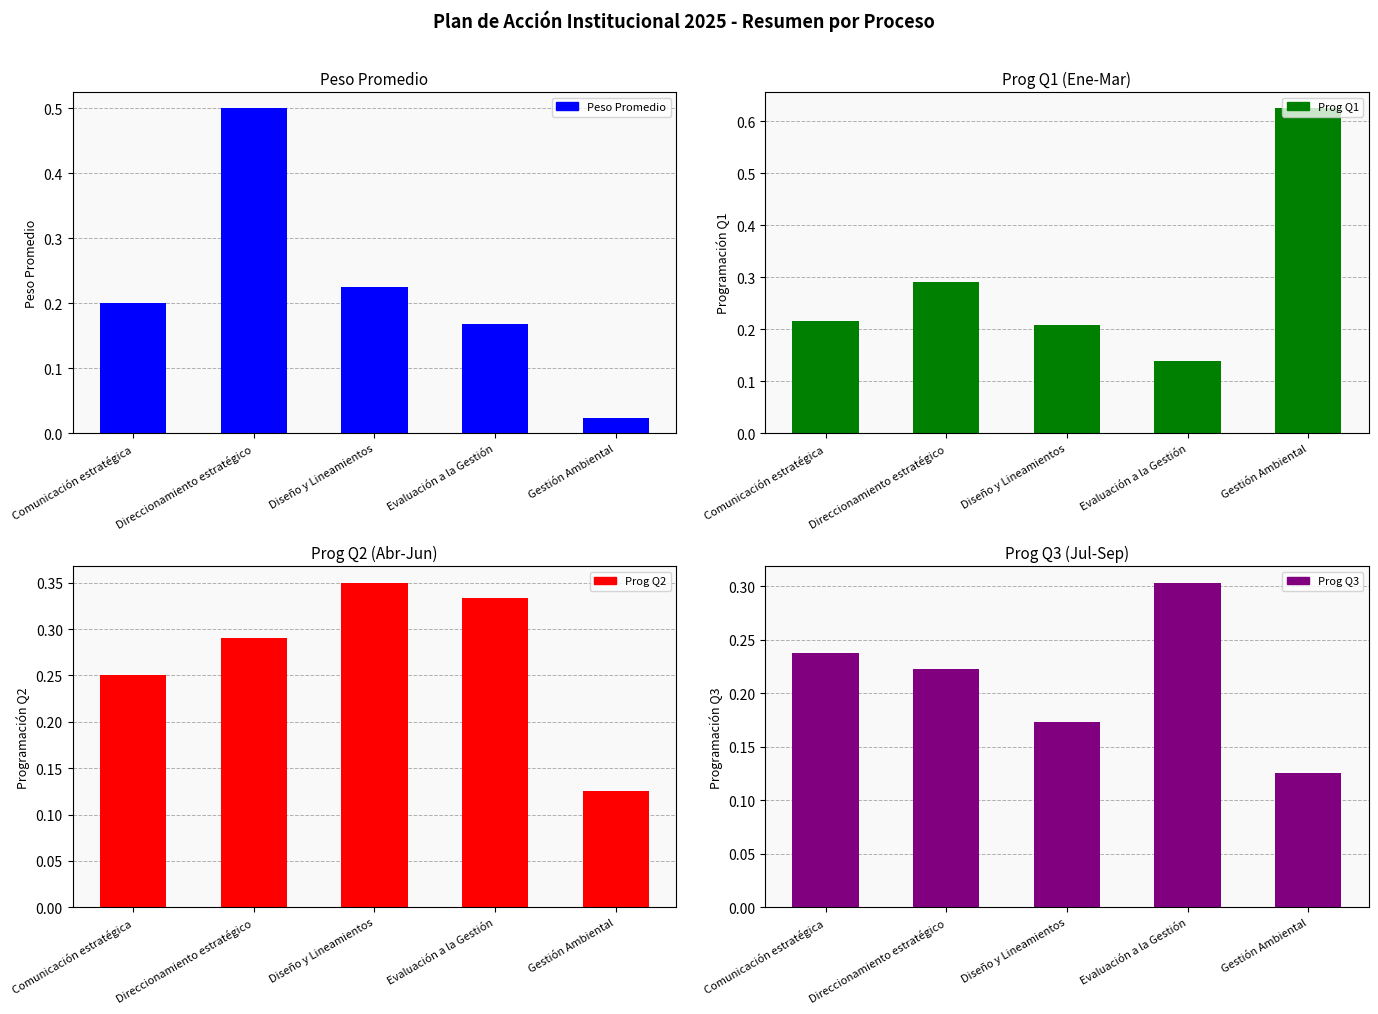

What is the difference between the highest and lowest values at Direccionamiento estratégico?

0.3